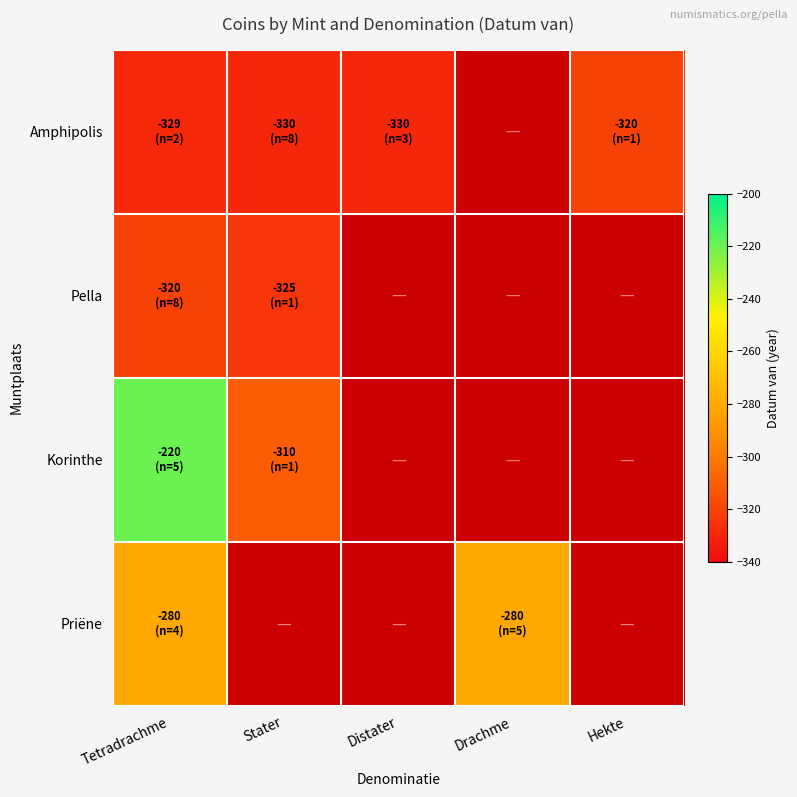

Between Distater and Tetradrachme, which is larger?

Tetradrachme